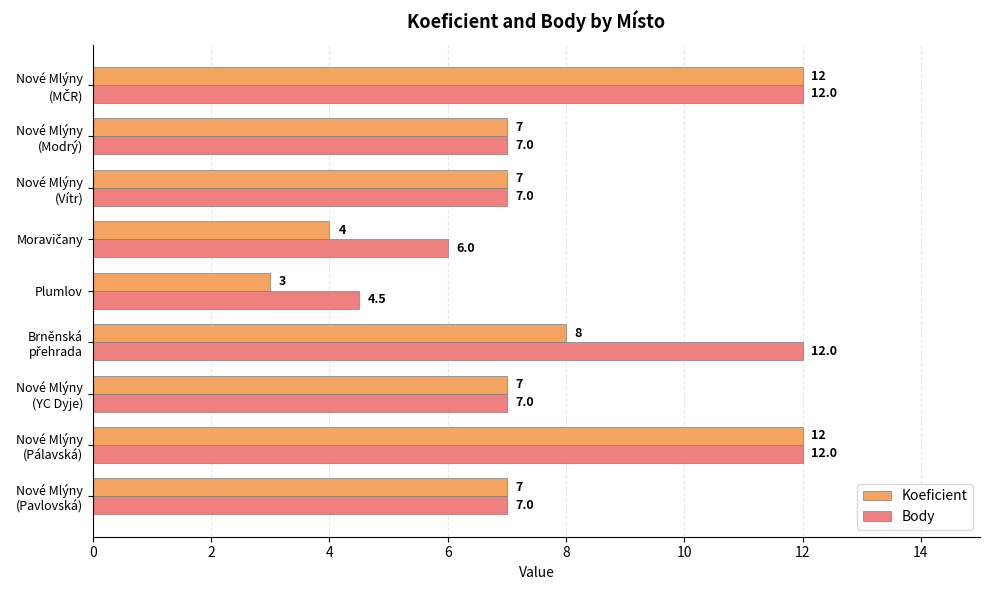

How many Body values are between 7 and 12?

7